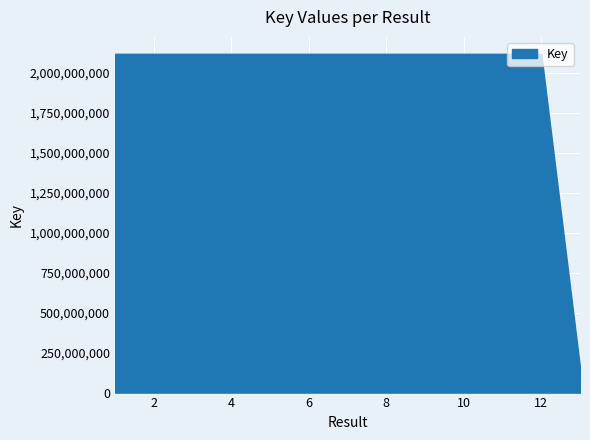

Reading right to left, what are all the values shown in this chart?

156776598	2117843521	2117844301	2117849954	2117850557	2117874801	2117845865	2117877130	2117869439	2117869817	2117870725	2117848297	2117867464